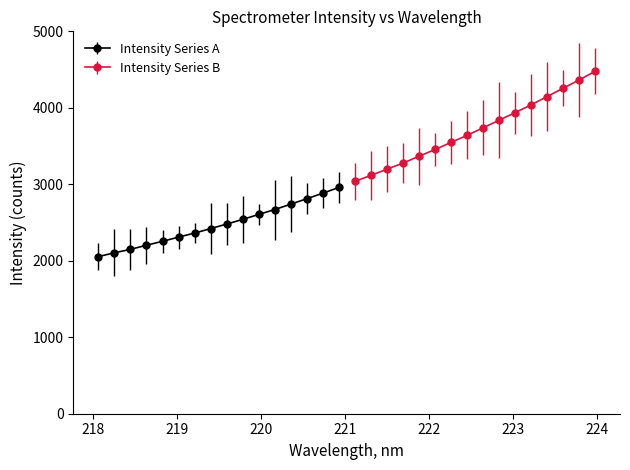

True or false: there are more than 0 points higher than both neighbors.

False